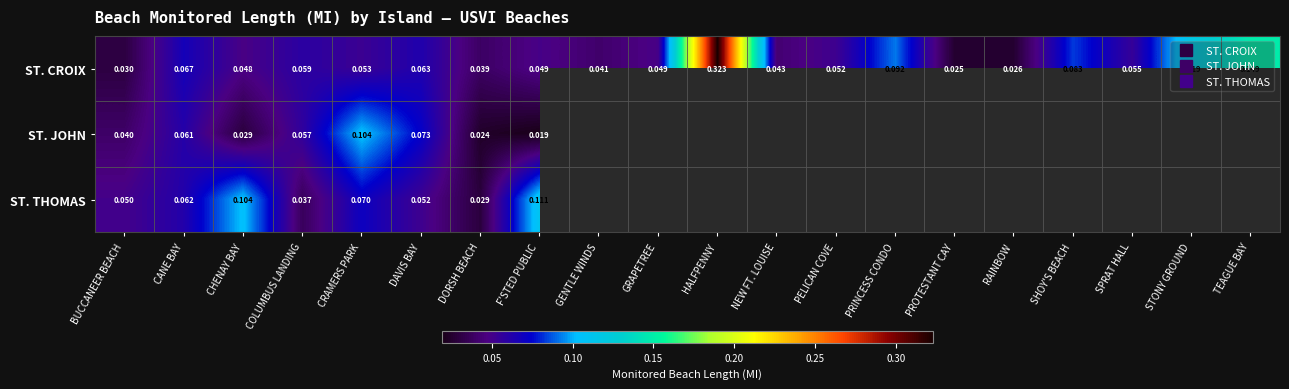

Is the value of ST. THOMAS at COLUMBUS LANDING greater than the value of ST. JOHN at COLUMBUS LANDING?

No